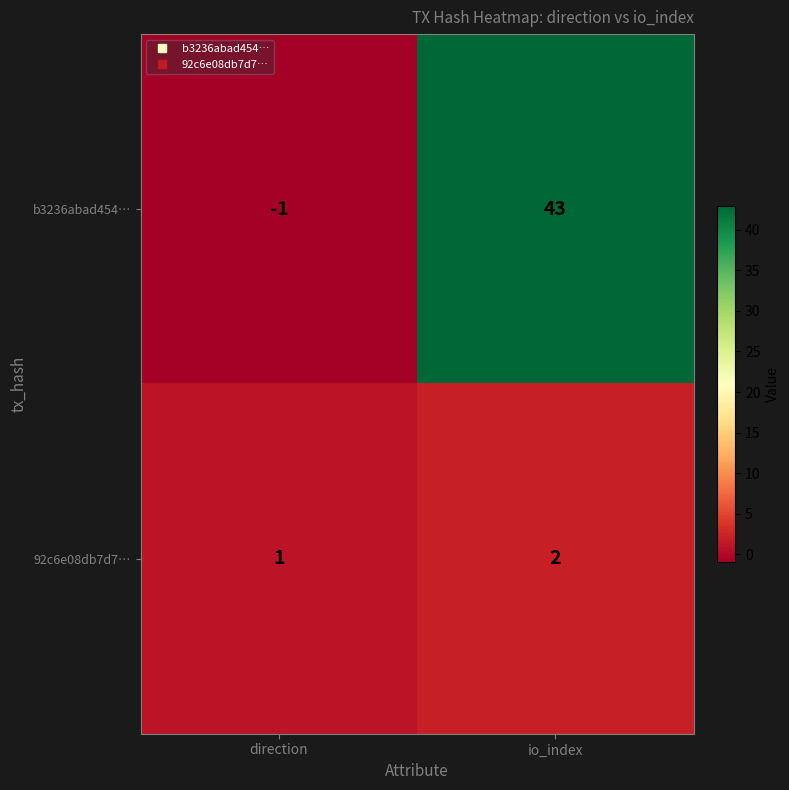

Which series has the largest range (max minus min)?

b3236abad454…